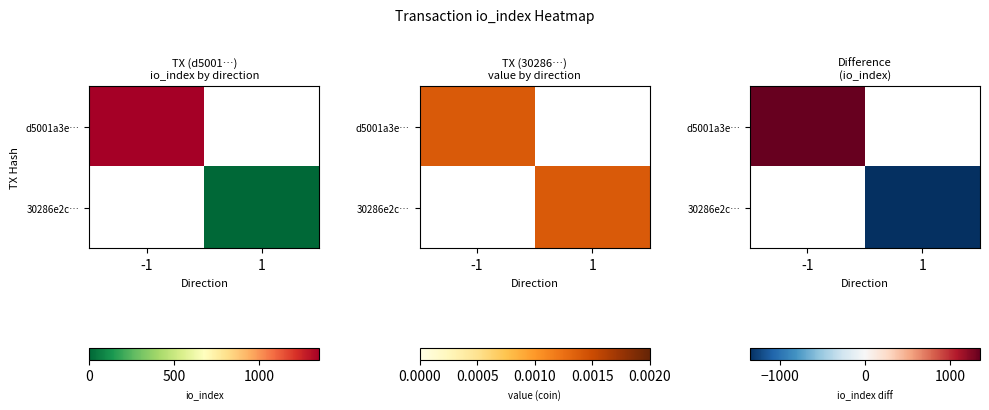

Is the value of d5001a3e… at -1 greater than the value of 30286e2c… at -1?

No